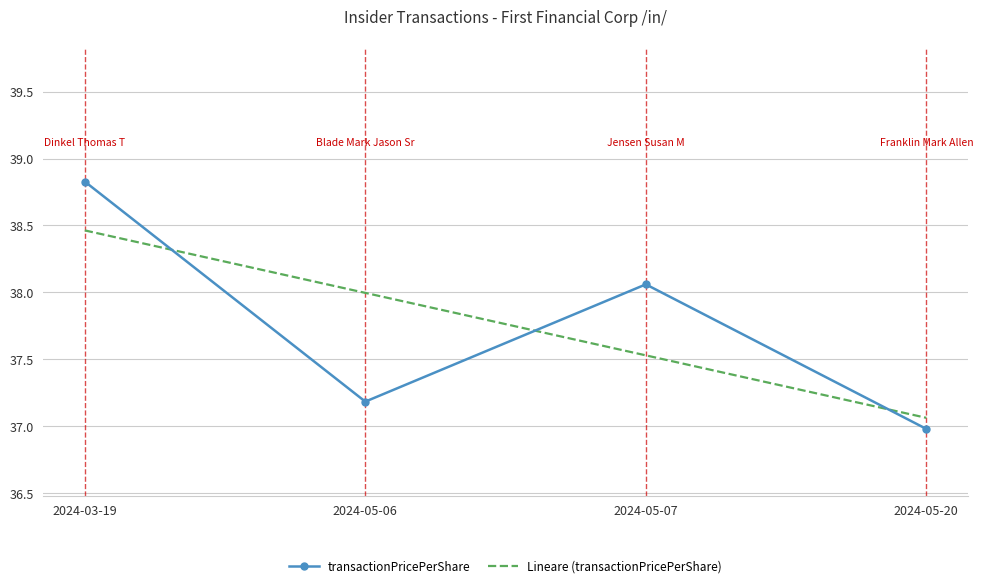

What position from the left is 2024-03-19?

1